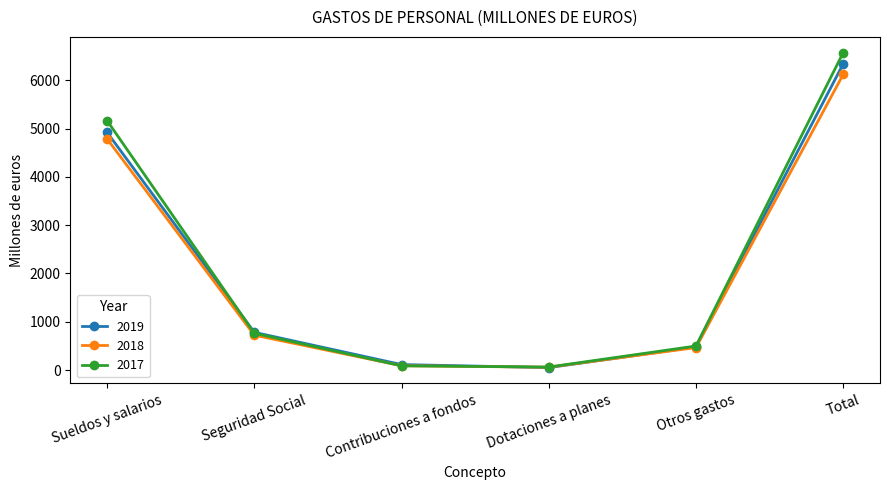

True or false: 2017 has a value of 6571 at Total.

True